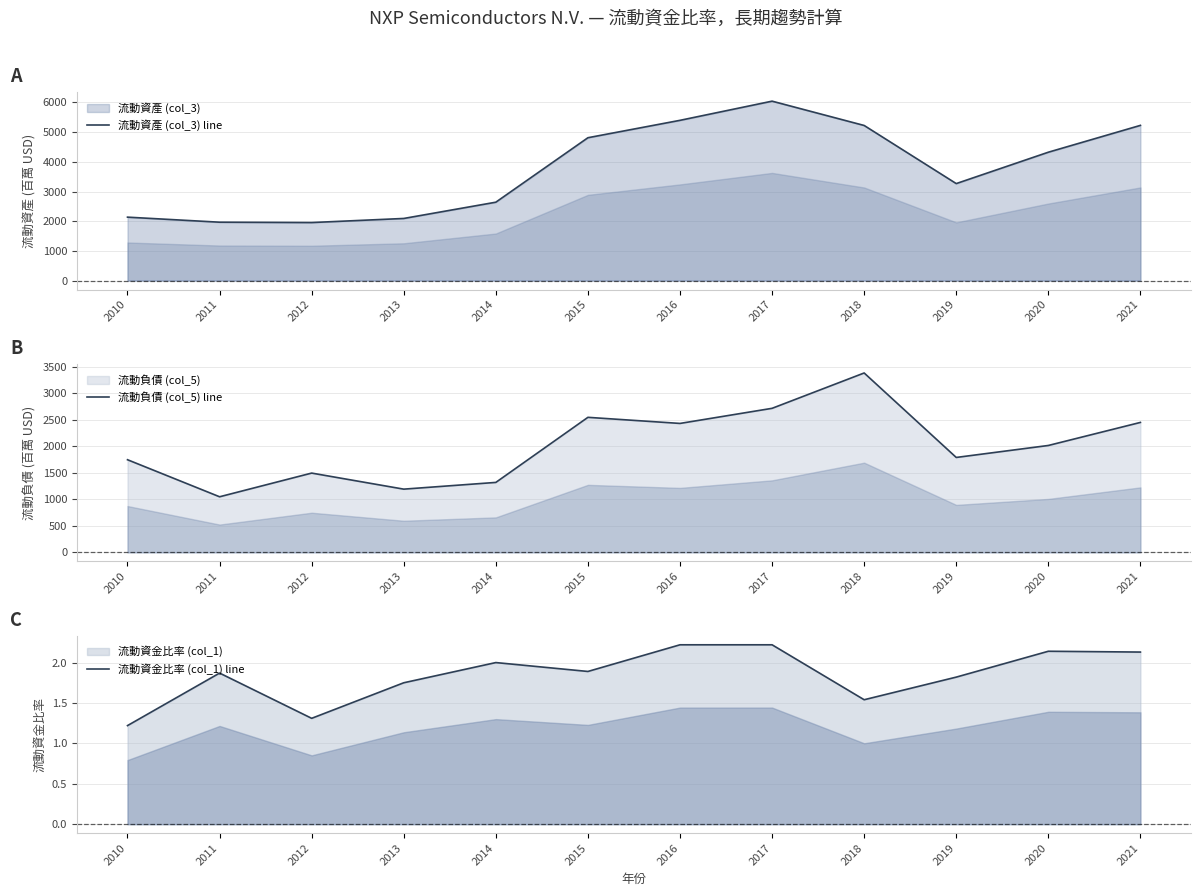

Reading left to right, what are all the values shown in this chart?

流動資產 (col_3) line: 2136.0	1966.0	1954.0	2092.0	2640.0	4812.0	5398.0	6044.0	5225.0	3267.0	4324.0	5228.0
流動負債 (col_5) line: 1748.0	1049.0	1496.0	1193.0	1320.0	2548.0	2433.0	2718.0	3385.0	1791.0	2017.0	2452.0
流動資金比率 (col_1) line: 1.2	1.9	1.3	1.8	2.0	1.9	2.2	2.2	1.5	1.8	2.1	2.1